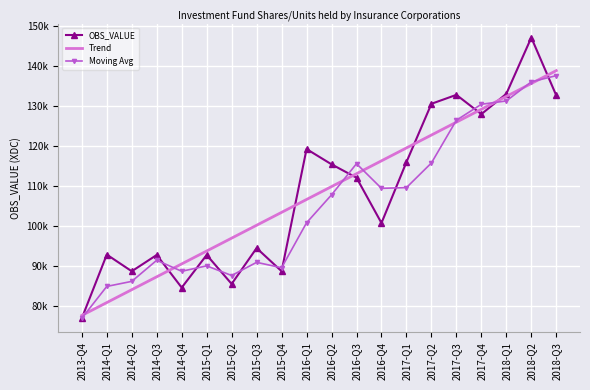

Between 2014-Q3 and 2018-Q1, which is larger?

2018-Q1